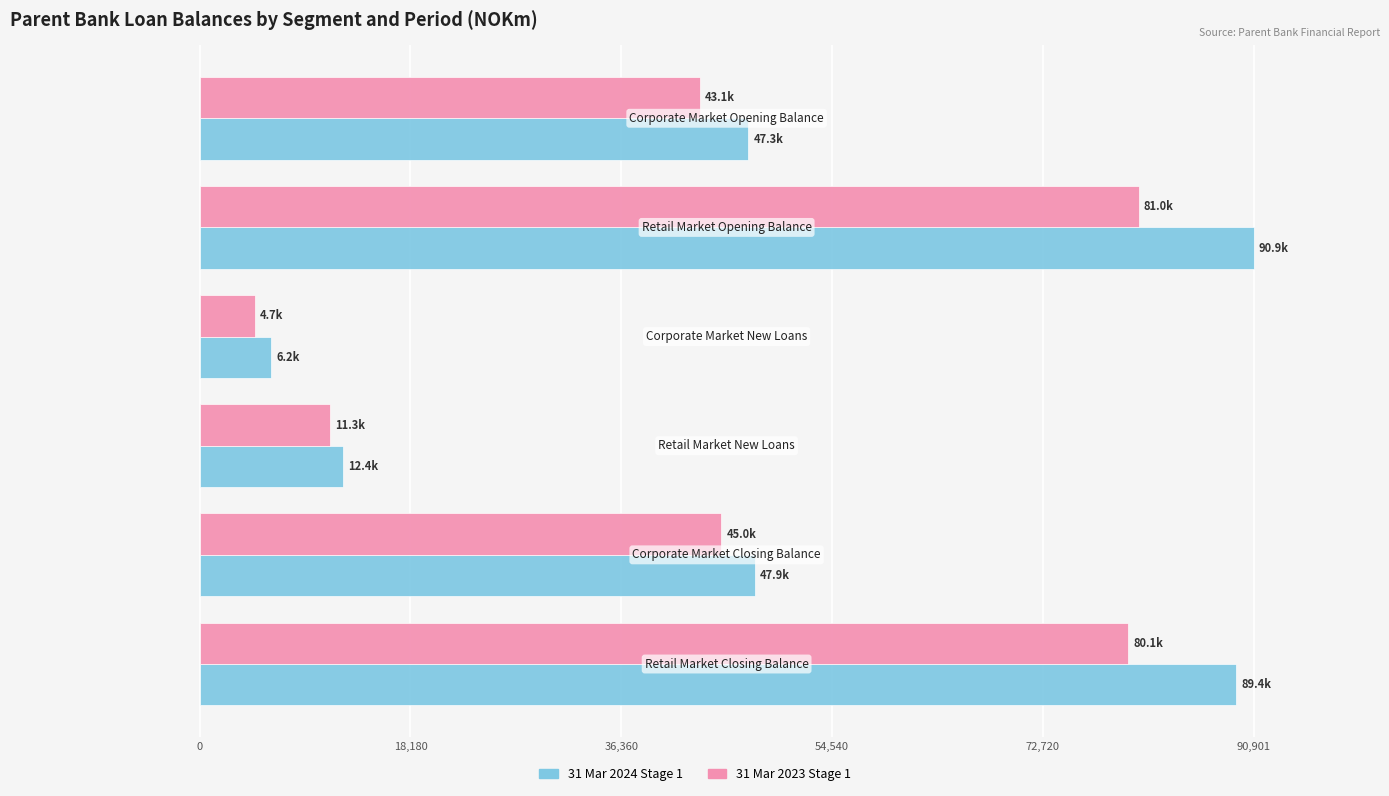

What is the sum of all 31 Mar 2024 Stage 1 values?

294045